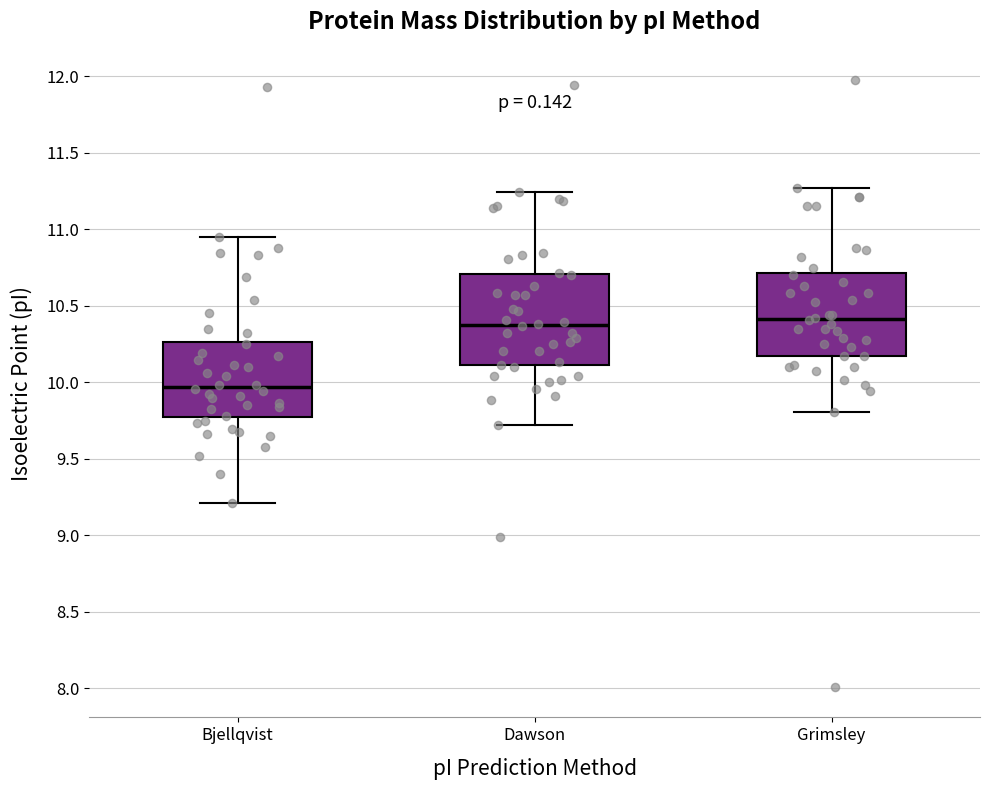

Reading left to right, read every box against the y-axis: the position of its median line, the range the box covers, and the ends of its whiskers. The values are not printed on the chart, so give them approximately, as read against the axis.

Bjellqvist: median 9.95, box 9.75 to 10.25, whiskers 9.20 to 10.95
Dawson: median 10.35, box 10.10 to 10.70, whiskers 9.70 to 11.25
Grimsley: median 10.40, box 10.20 to 10.70, whiskers 9.80 to 11.25